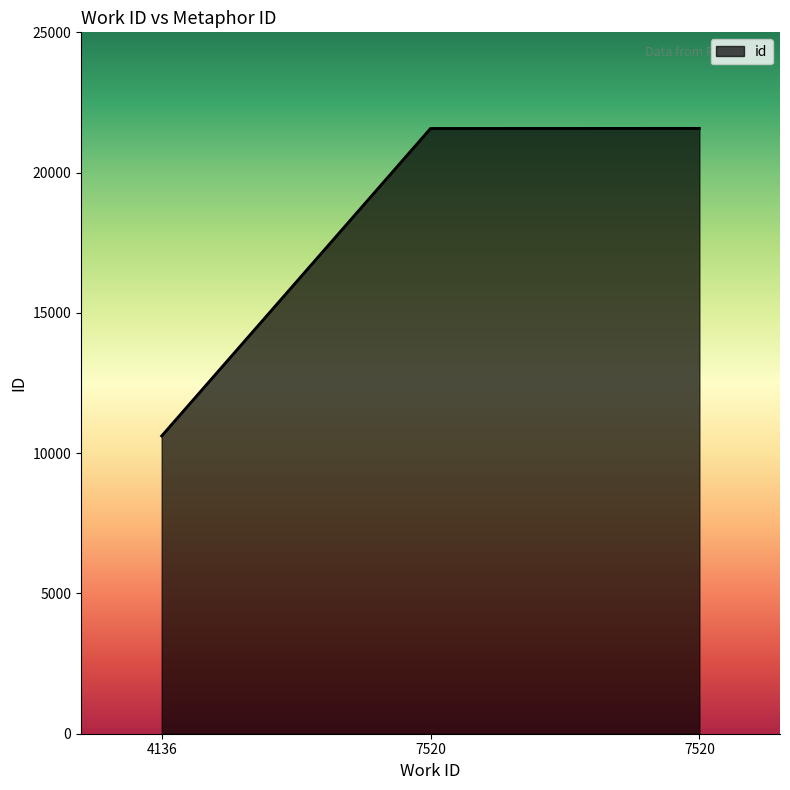

Count the number of data series in this chart.

1